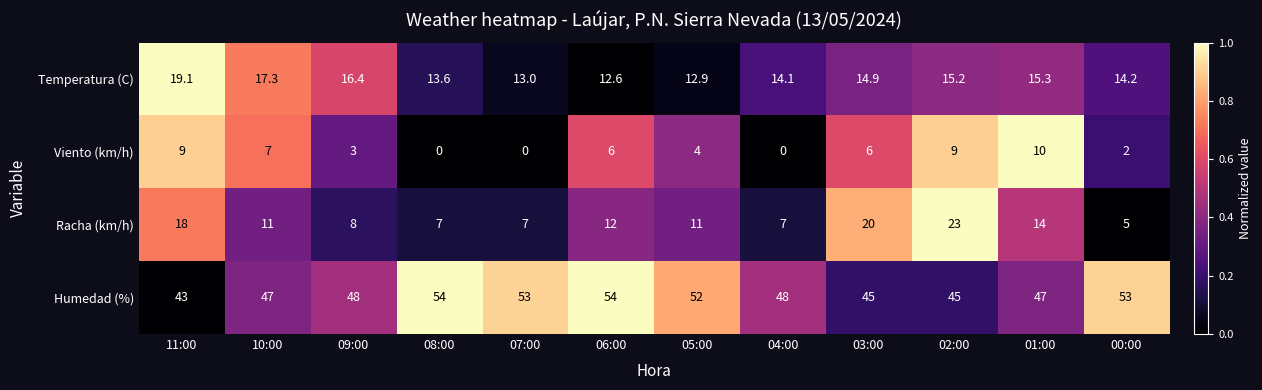

Count the number of categories in the chart.

12